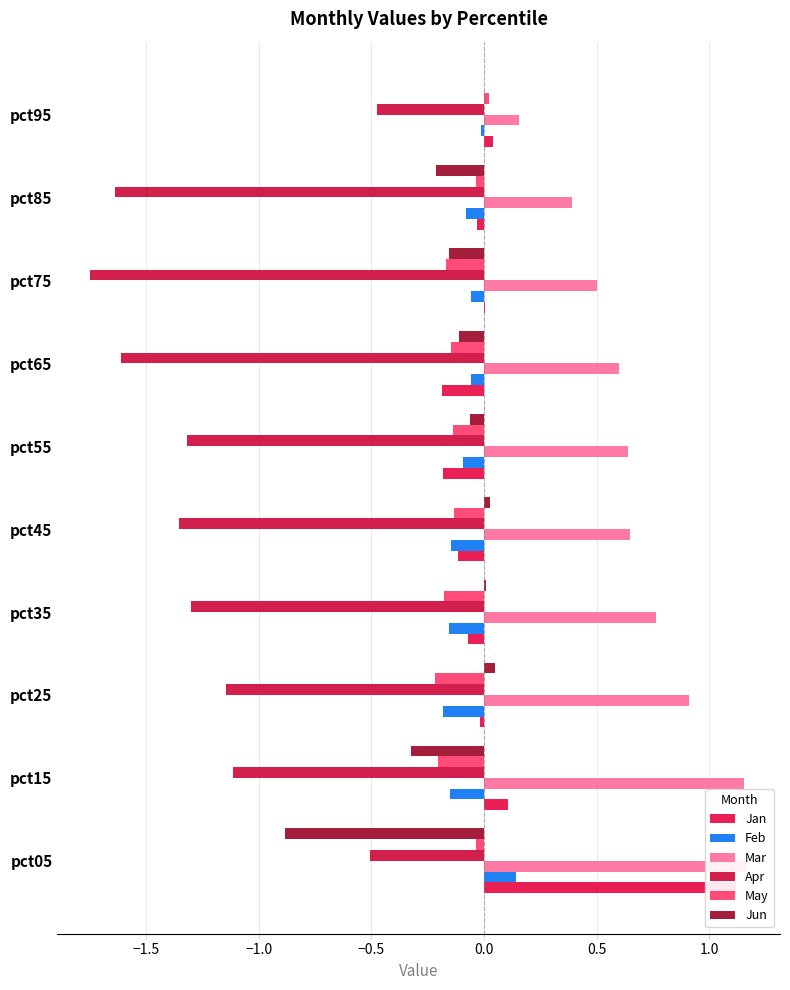

How many values in the Feb series exceed 0?

1